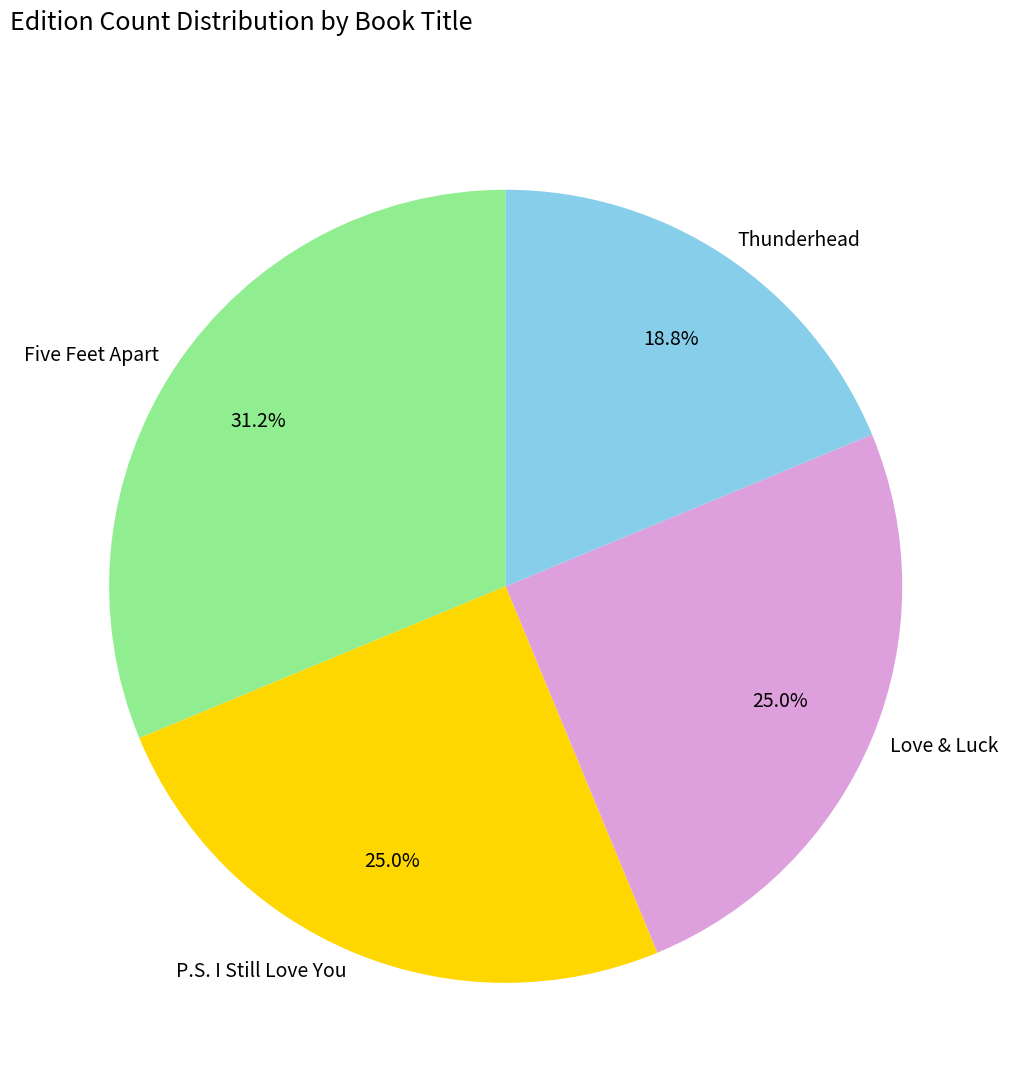

Between Thunderhead and P.S. I Still Love You, which is larger?

P.S. I Still Love You